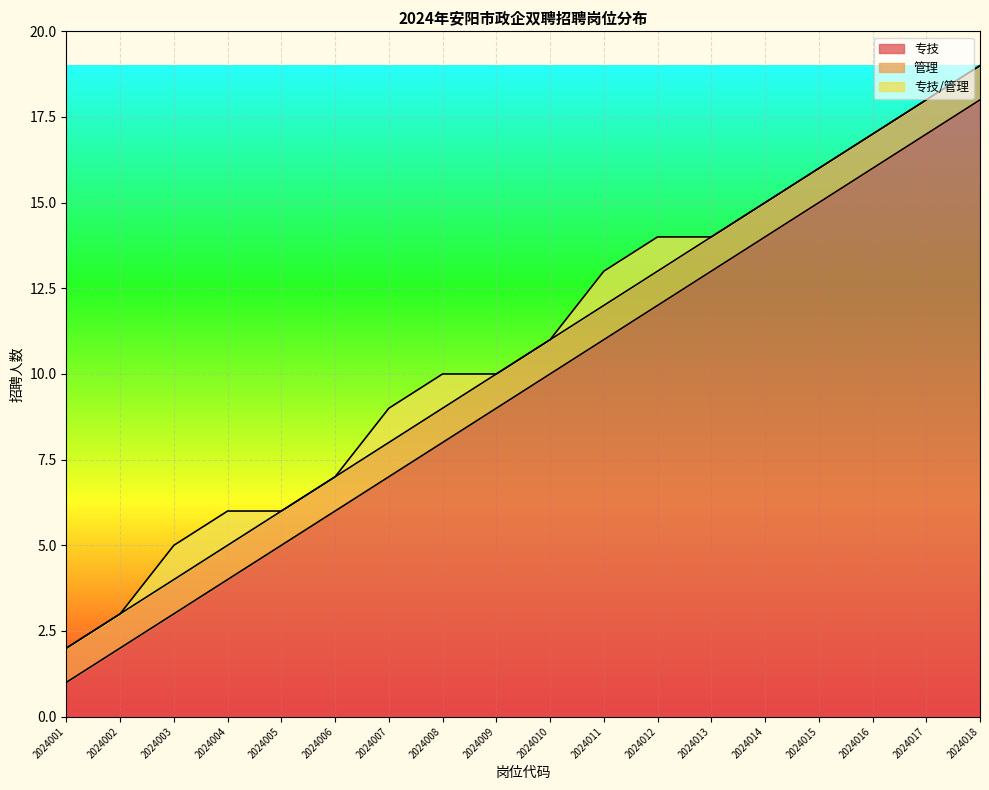

True or false: 管理 and 专技 intersect in this chart.

False